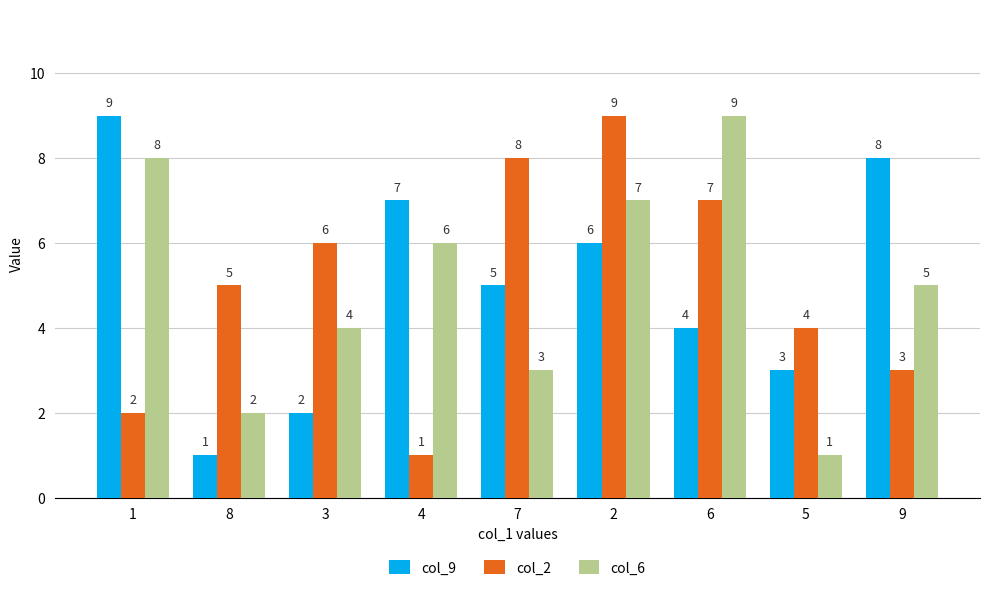

At which label does col_9 reach its minimum?

8